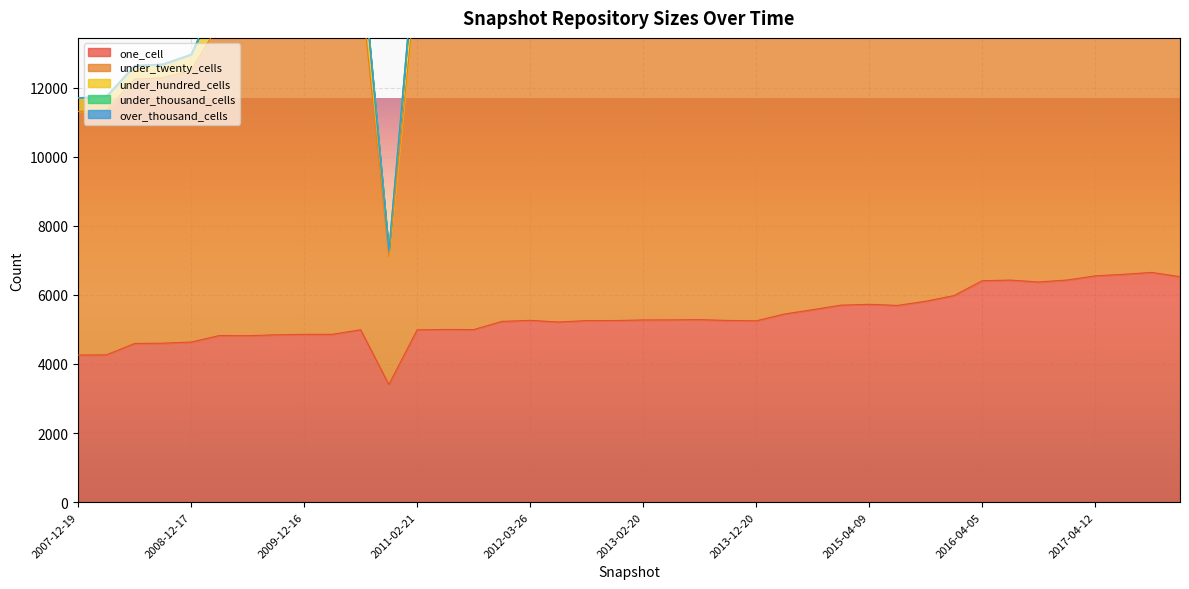

True or false: under_twenty_cells has more than 2 points higher than both neighbors.

True